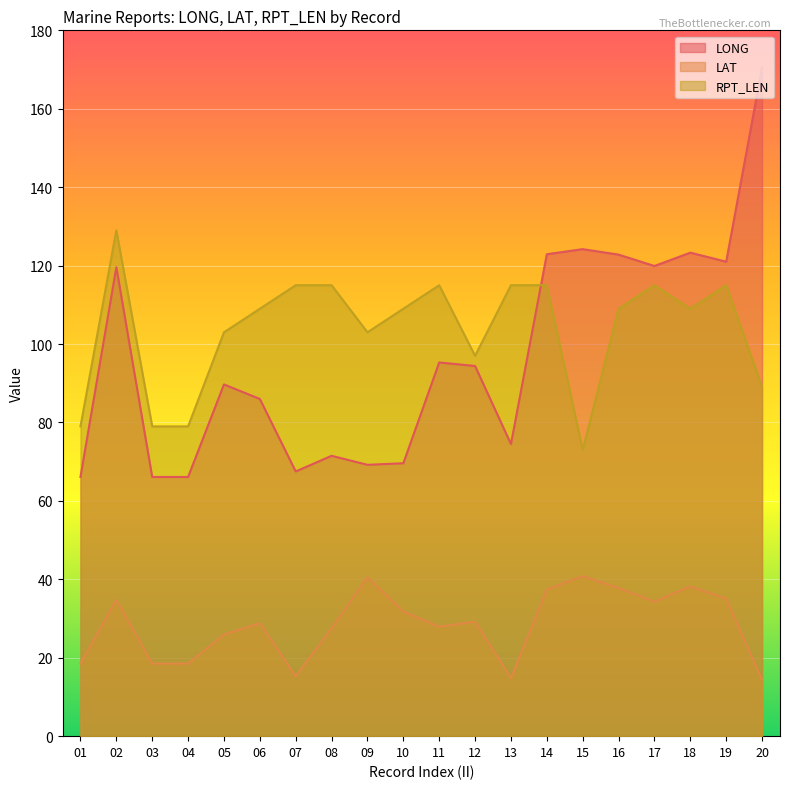

Count the number of categories in the chart.

20